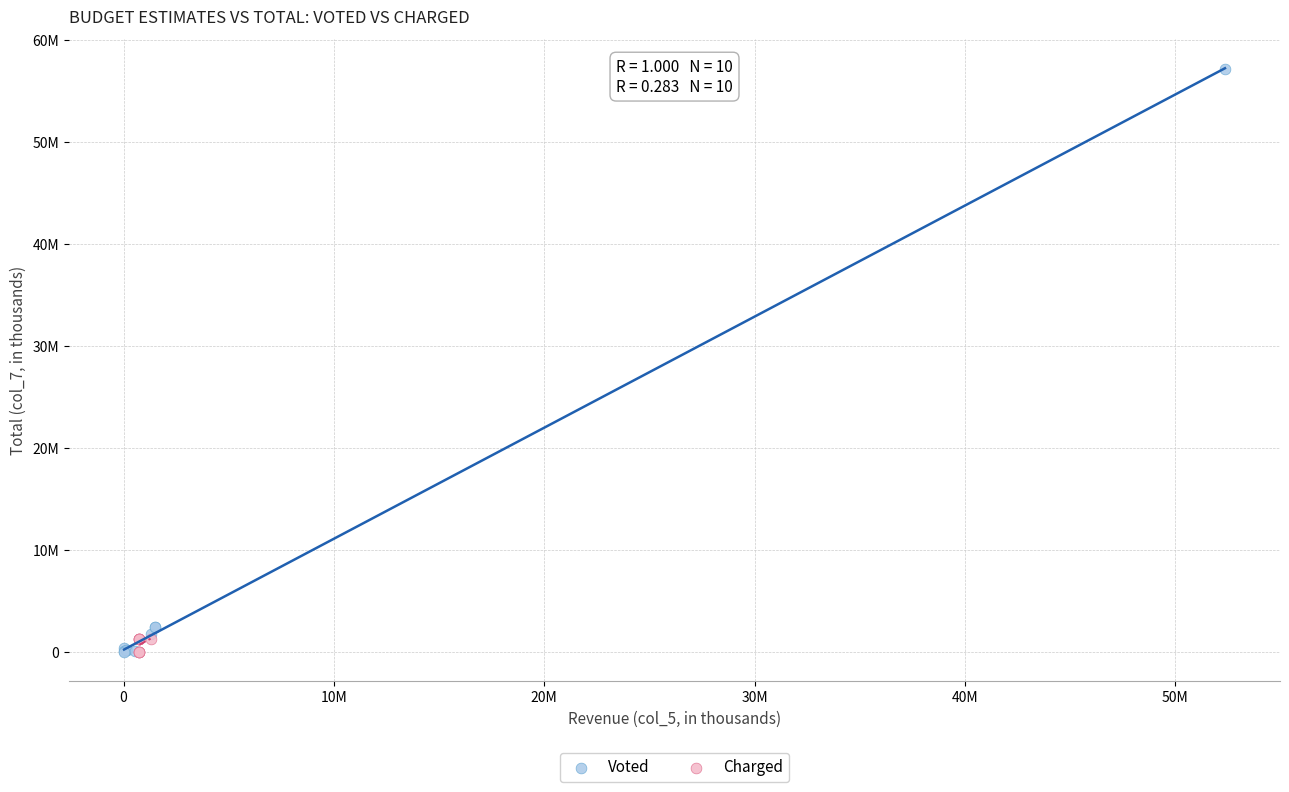

Which series has the largest Y range (max minus min)?

Voted